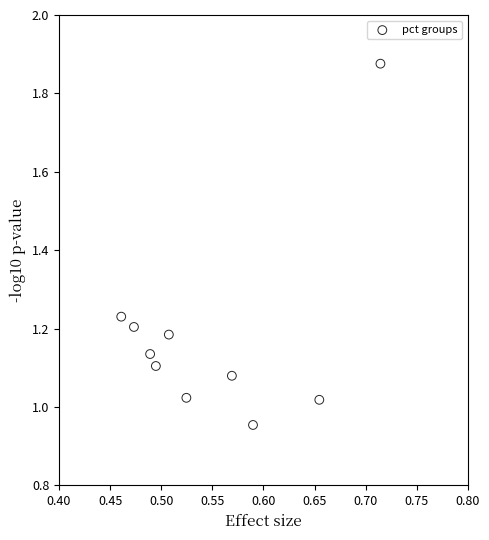

What is the average X value?

0.5